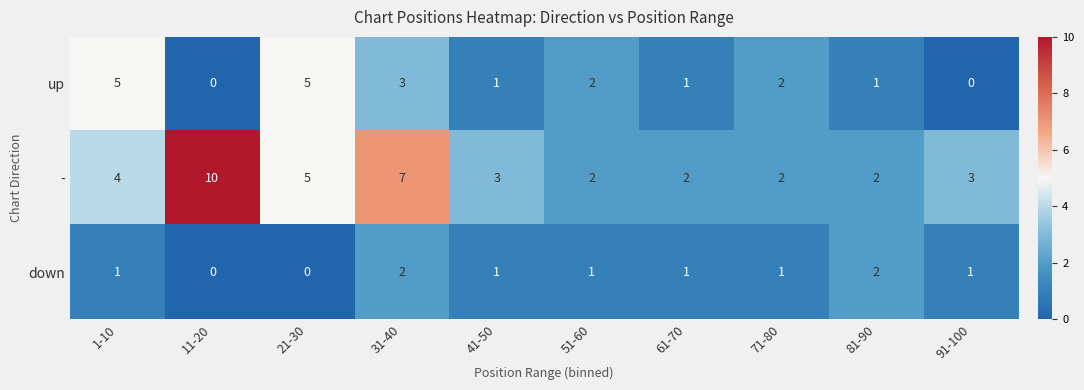

At which label is - closest to 6?

21-30